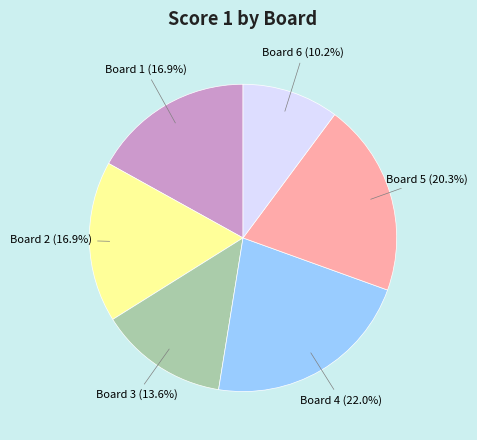

True or false: Board 2 accounts for 17% of the total.

True